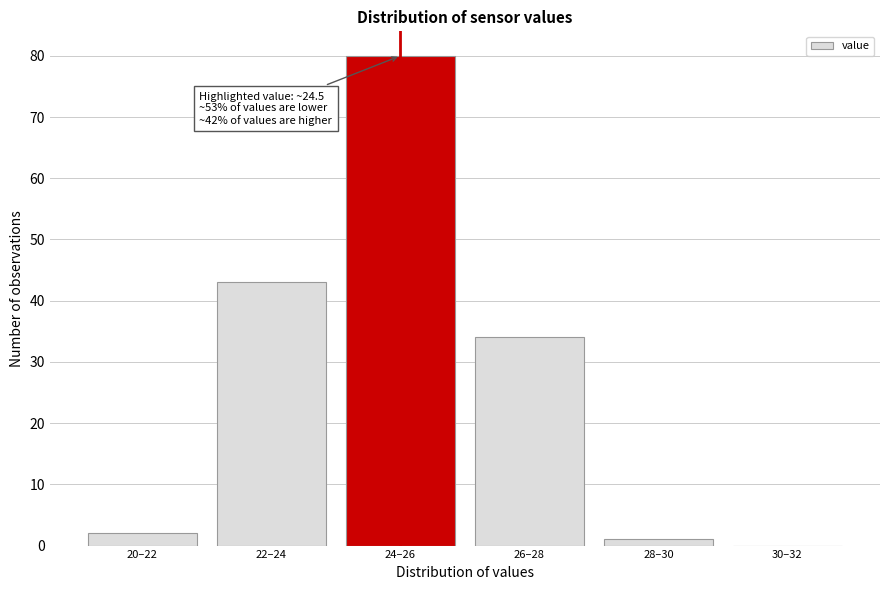

Reading right to left, transcribe all the data shown in this chart.

30–32=0	28–30=1	26–28=34	24–26=80	22–24=43	20–22=2